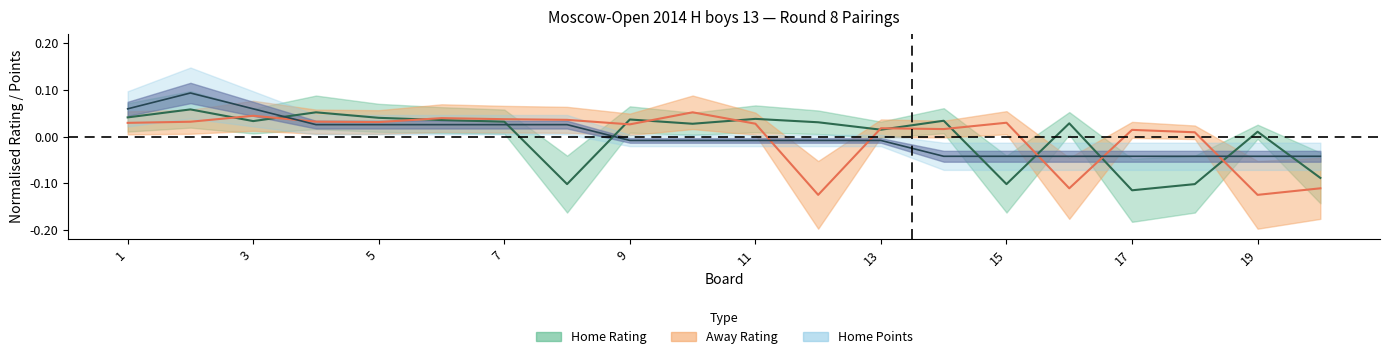

Reading right to left, what are all the values shown in this chart?

home_rating: 20=-0.1	19=0.0	18=-0.1	17=-0.1	16=0.0	15=-0.1	14=0.0	13=0.0	12=0.0	11=0.0	10=0.0	9=0.0	8=-0.1	7=0.0	6=0.0	5=0.0	4=0.1	3=0.0	2=0.1	1=0.0
away_rating: 20=-0.1	19=-0.1	18=0.0	17=0.0	16=-0.1	15=0.0	14=0.0	13=0.0	12=-0.1	11=0.0	10=0.1	9=0.0	8=0.0	7=0.0	6=0.0	5=0.0	4=0.0	3=0.0	2=0.0	1=0.0
home_points: 20=-0.0	19=-0.0	18=-0.0	17=-0.0	16=-0.0	15=-0.0	14=-0.0	13=-0.0	12=-0.0	11=-0.0	10=-0.0	9=-0.0	8=0.0	7=0.0	6=0.0	5=0.0	4=0.0	3=0.1	2=0.1	1=0.1